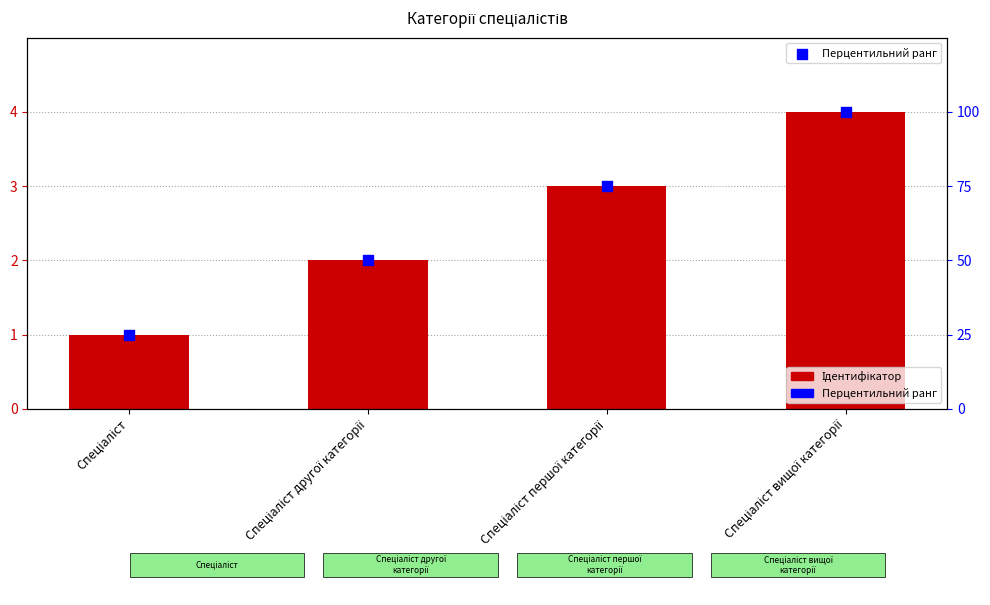

What is the total value across all series at Спеціаліст вищої категорії?

104